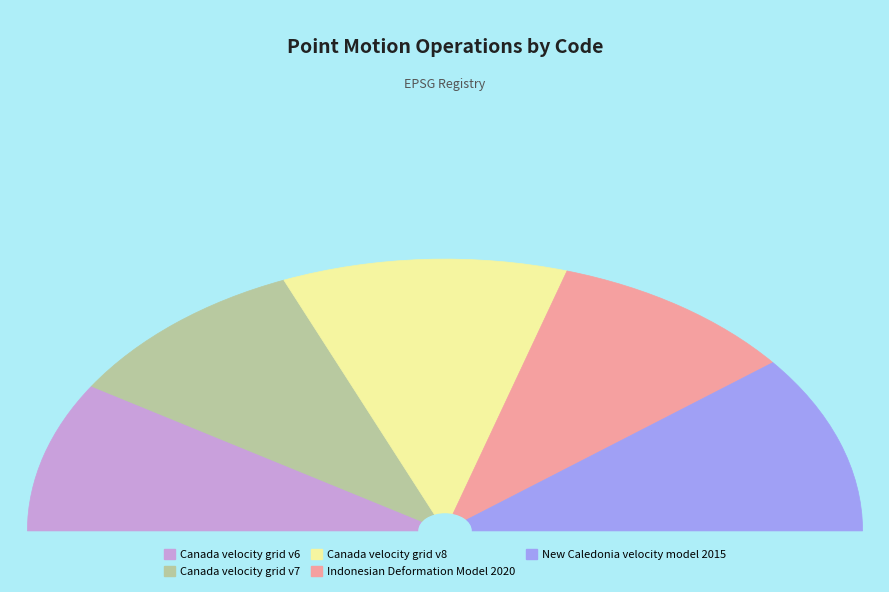

To the nearest percent, what is the difference between the largest and smallest slice percentages?

4%